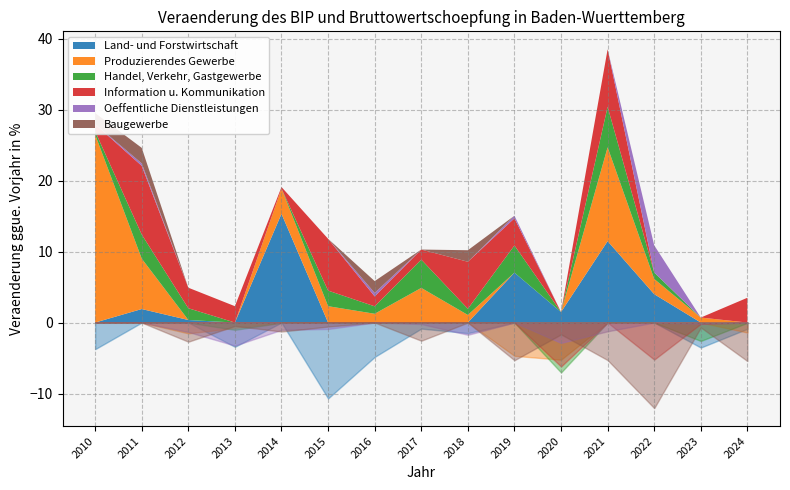

What are all the series names shown in the legend?

Land- und Forstwirtschaft, Produzierendes Gewerbe, Handel, Verkehr, Gastgewerbe, Information u. Kommunikation, Oeffentliche Dienstleistungen, Baugewerbe